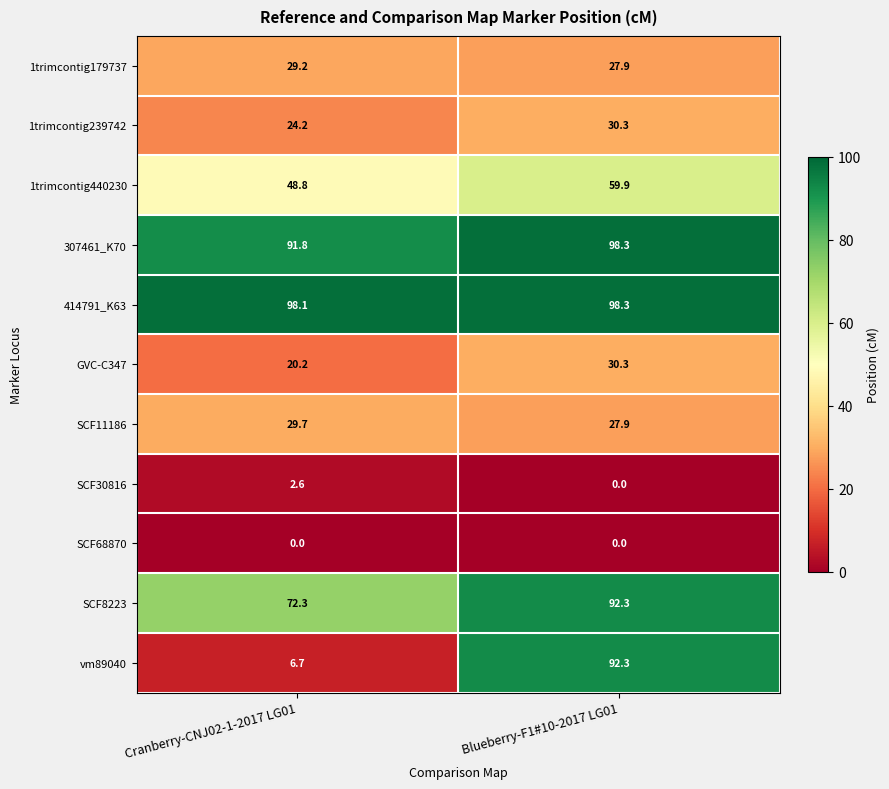

List the labels in order of 307461_K70 value, smallest first.

Cranberry-CNJ02-1-2017 LG01, Blueberry-F1#10-2017 LG01